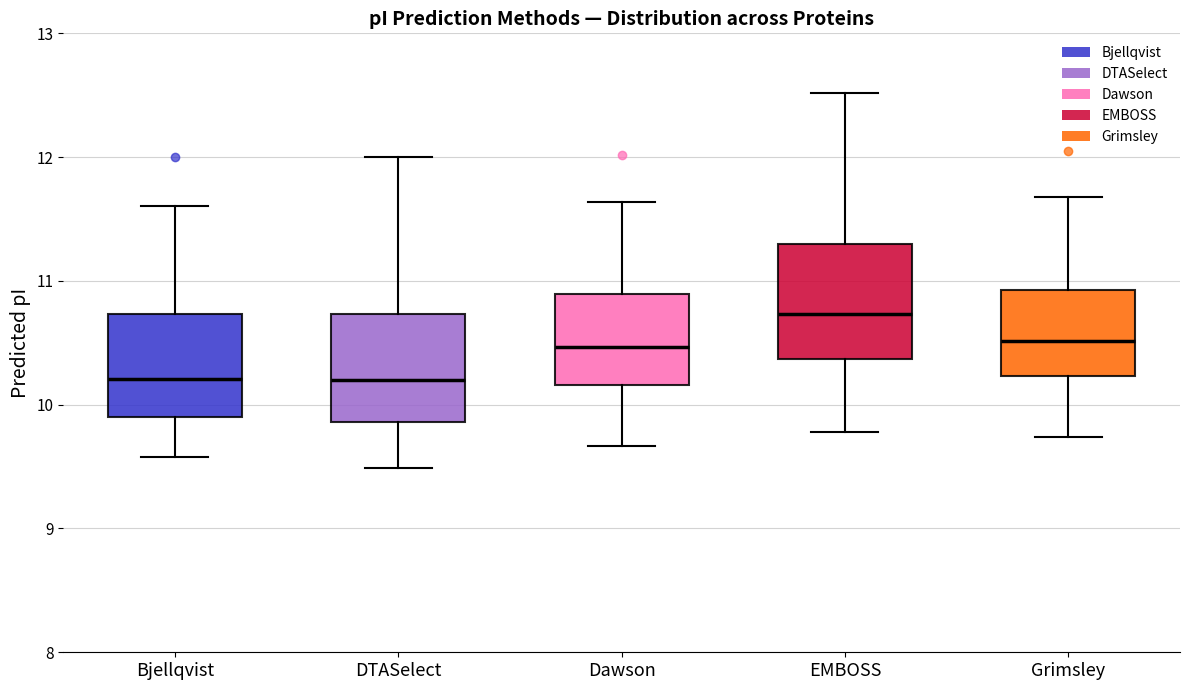

Reading left to right, read every box against the y-axis: the position of its median line, the range the box covers, and the ends of its whiskers. The values are not printed on the chart, so give them approximately, as read against the axis.

Bjellqvist: median 10.2, box 9.9 to 10.7, whiskers 9.6 to 11.6
DTASelect: median 10.2, box 9.9 to 10.7, whiskers 9.5 to 12.0
Dawson: median 10.5, box 10.2 to 10.9, whiskers 9.7 to 11.6
EMBOSS: median 10.7, box 10.4 to 11.3, whiskers 9.8 to 12.5
Grimsley: median 10.5, box 10.2 to 10.9, whiskers 9.7 to 11.7